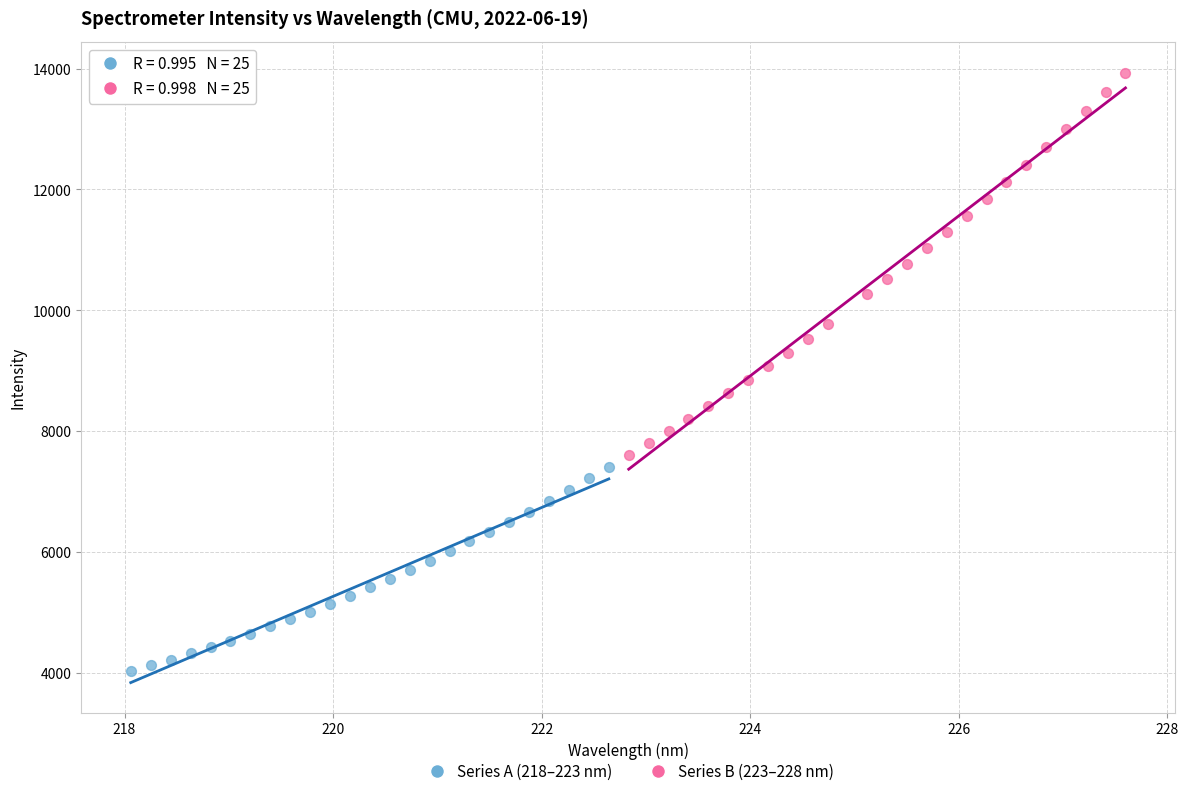

Which series reaches the maximum Y coordinate?

Series B (223–228 nm)